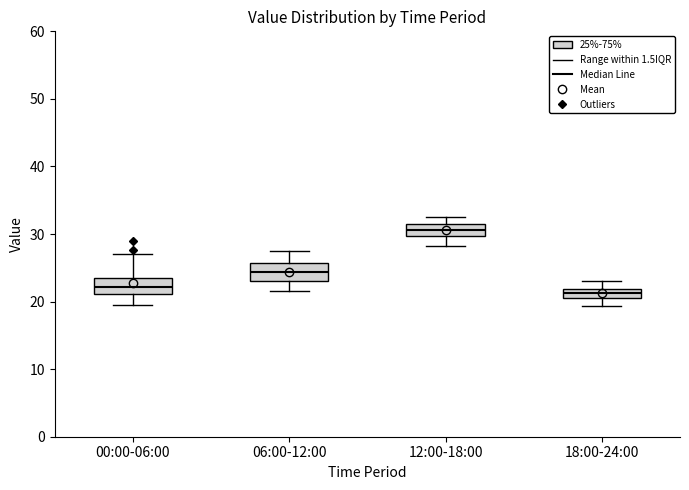

Which box has the highest median line?

12:00-18:00